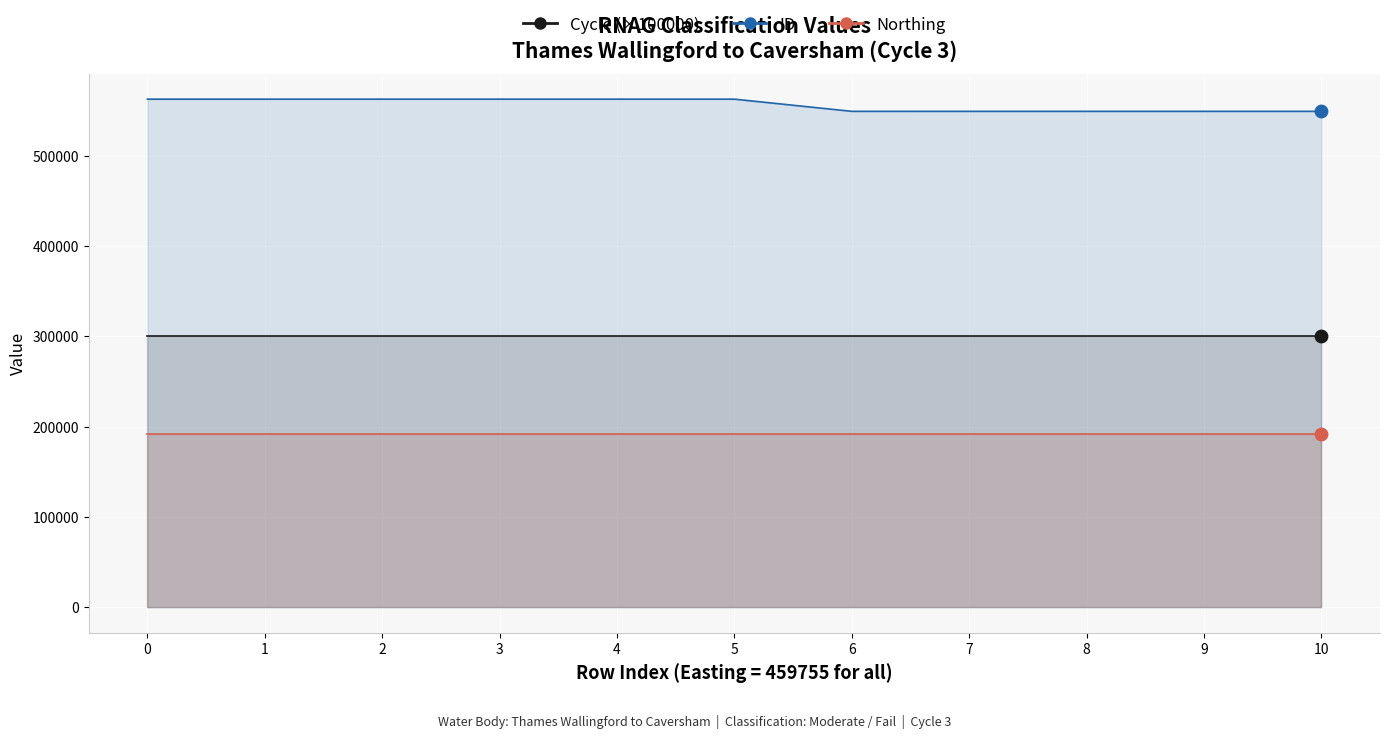

What are all the series names shown in the legend?

ID, Northing, Cycle